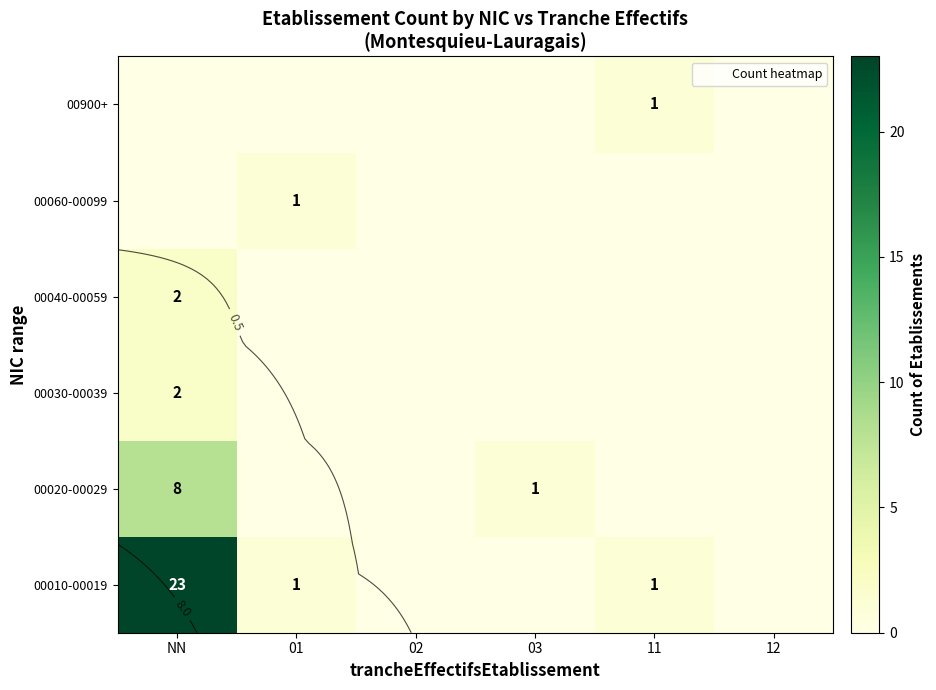

At how many categories does at least one series exceed 18?

1